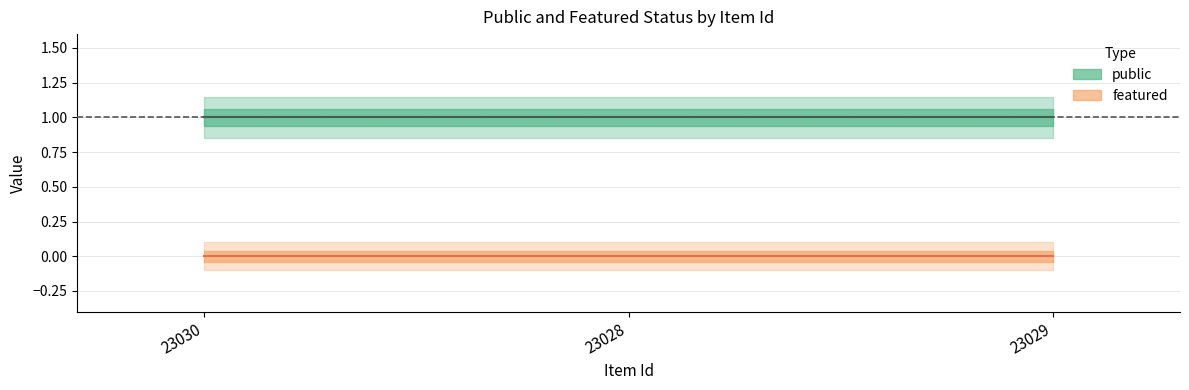

Is the value of featured at 23028 greater than the value of public at 23028?

No